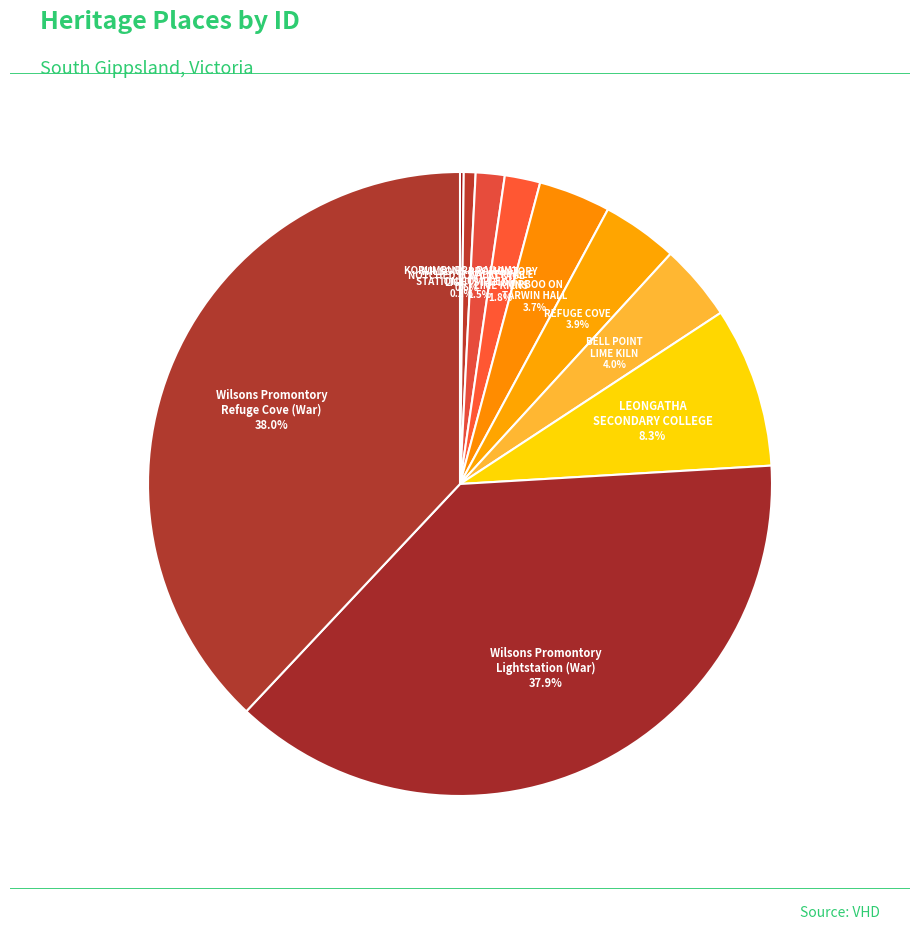

Approximately how many times larger is the value at REFUGE COVE compared to BELL POINT LIME KILN?

1.0